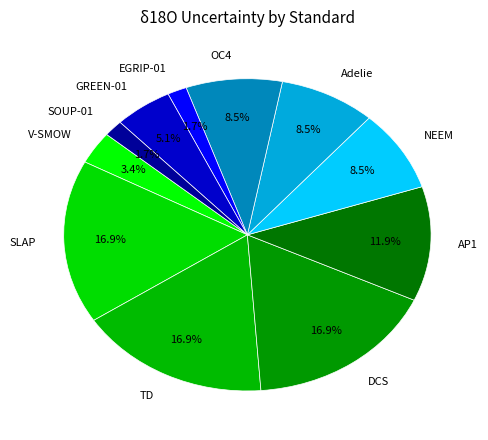

What portion of the pie excludes OC4?

91.5%